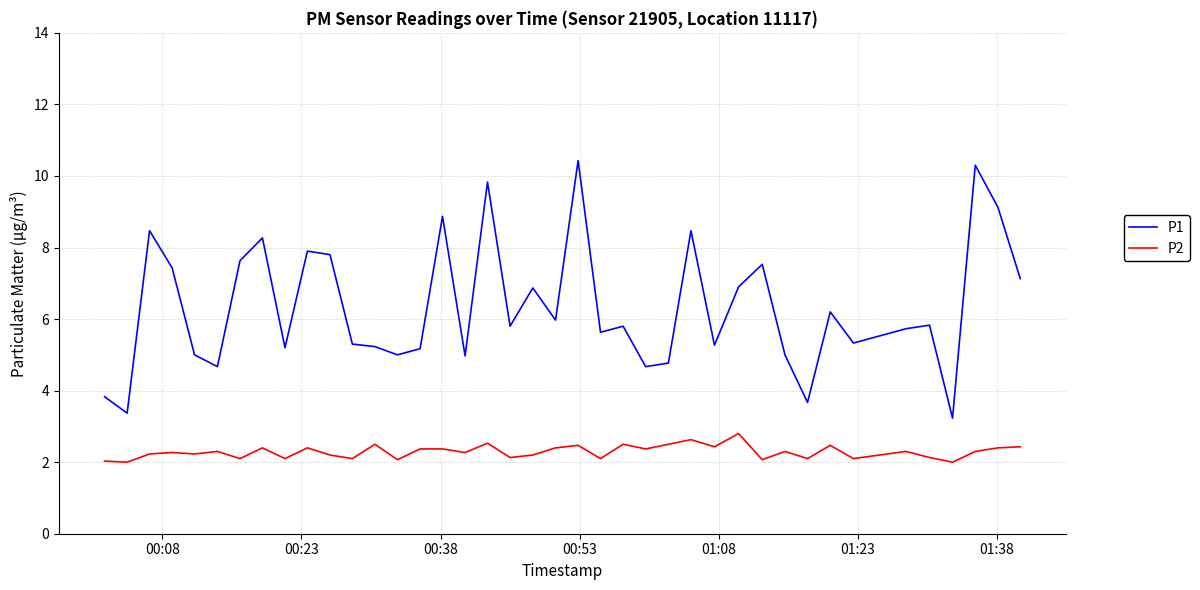

Which series has the widest spread of values?

P1